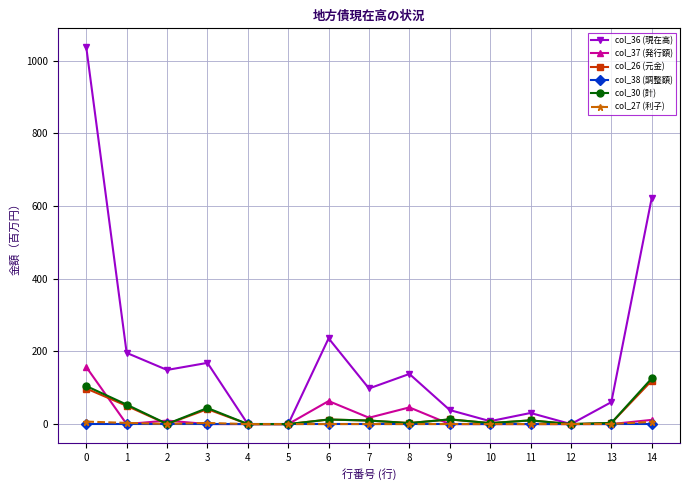

True or false: col_36 (現在高) has more than 2 points higher than both neighbors.

True